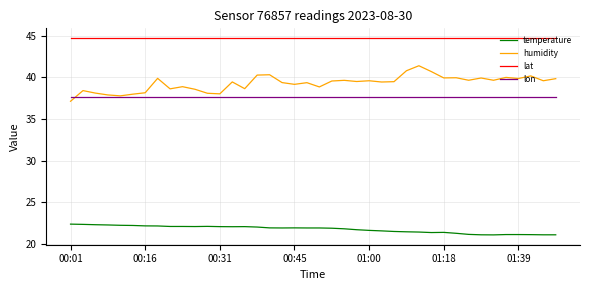

What is the smallest value displayed?

21.1